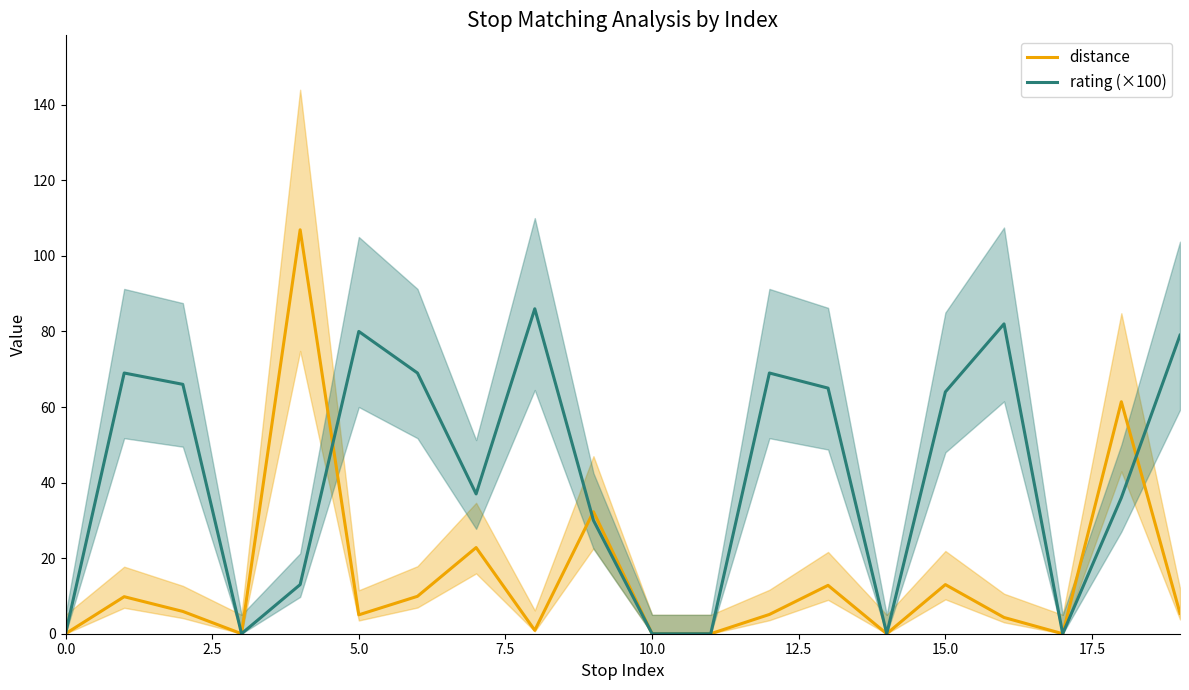

Rank the series by their average value, from lowest to highest.

distance, rating (×100)